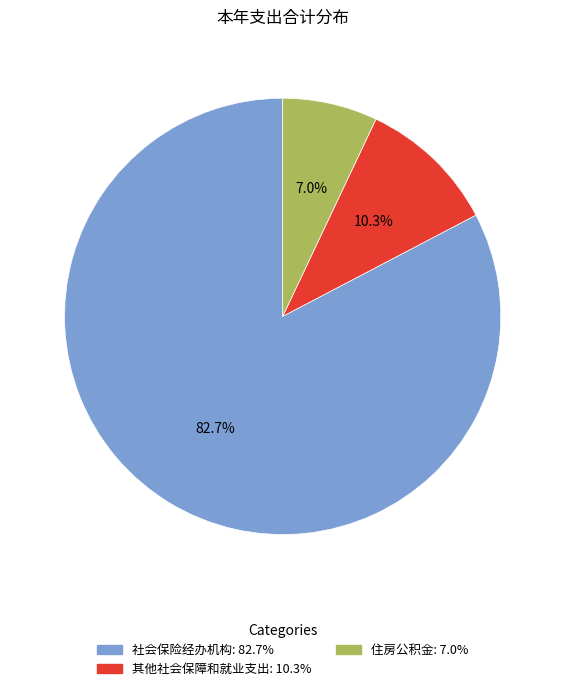

Which category has the biggest portion of the pie?

社会保险经办机构